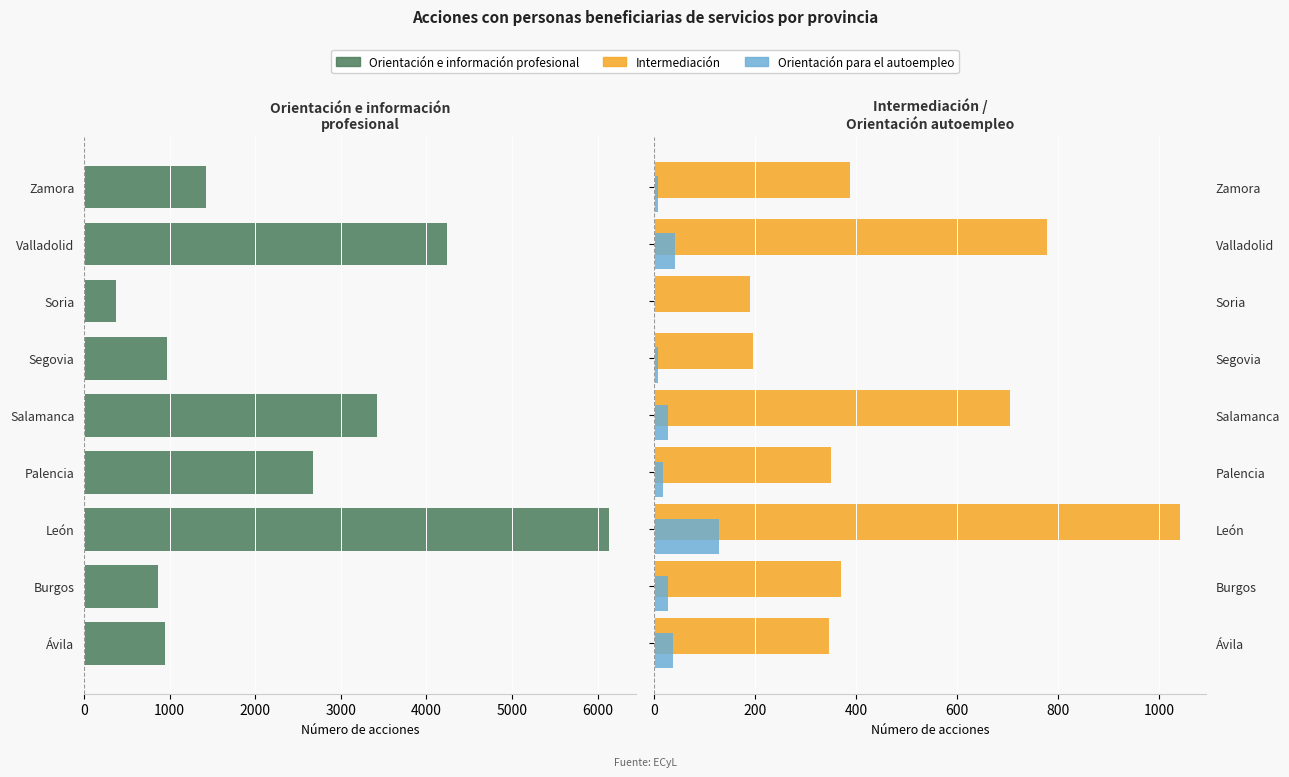

How many bars are there in total?

27